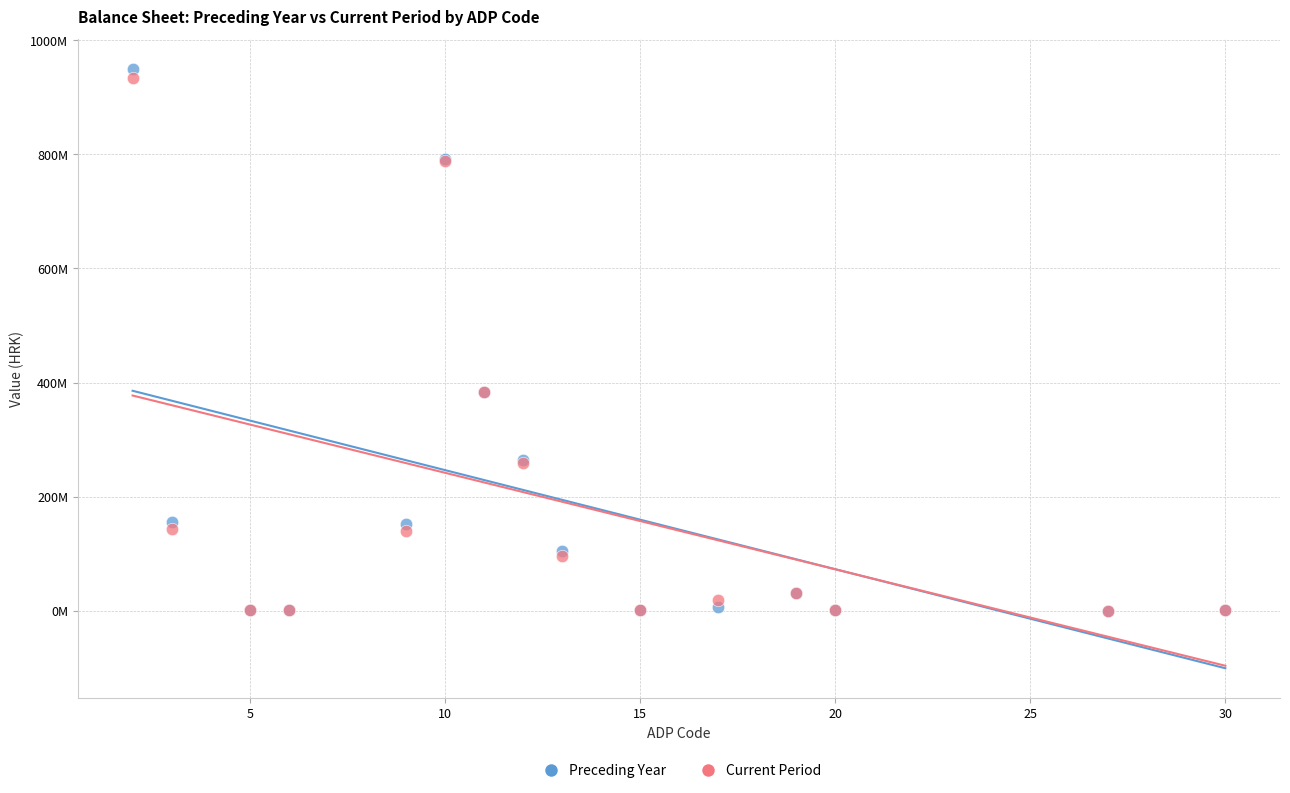

What are all the series names shown in the legend?

Preceding Year, Current Period